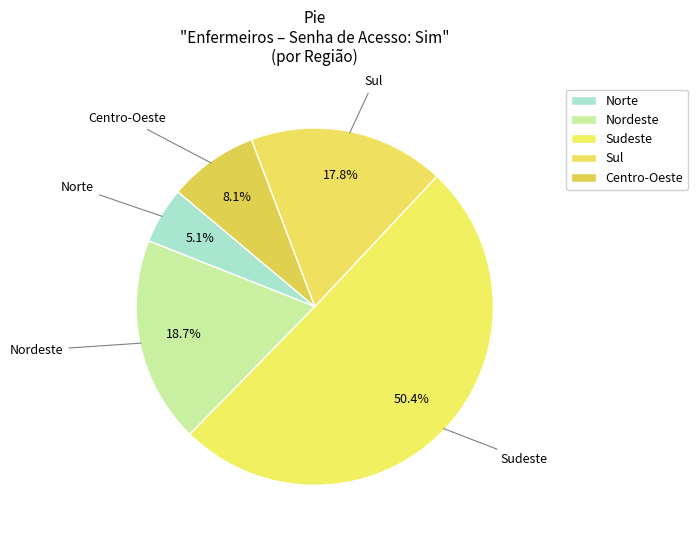

How many segments does this pie chart have?

5